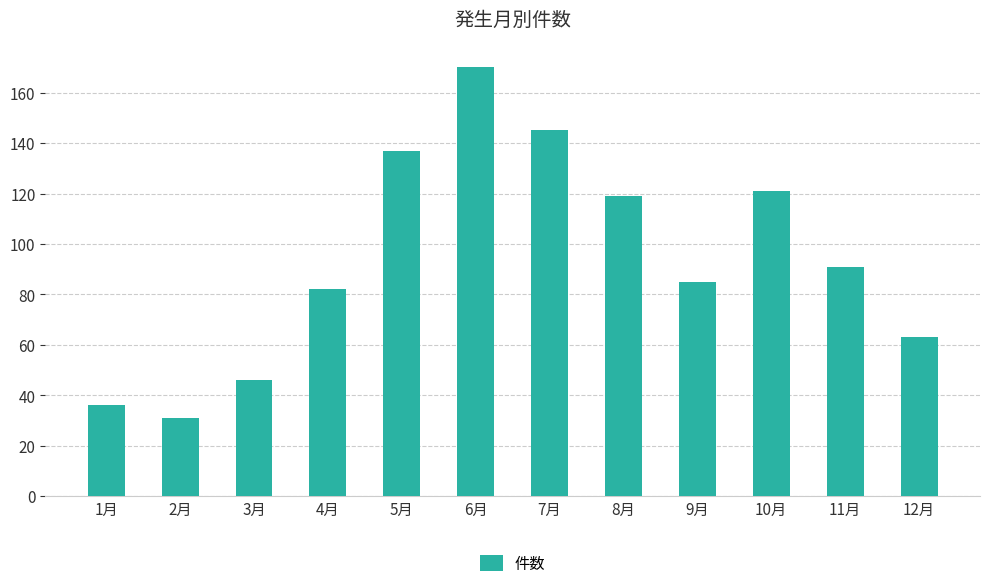

True or false: the data shows 30 at 9月.

False